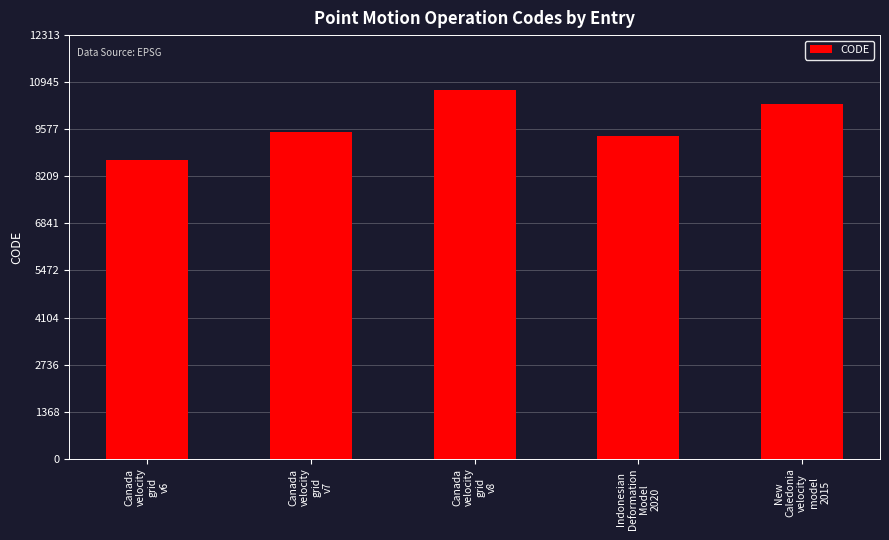

Rank the categories by value from lowest to highest.

Canada
velocity
grid
v6, Indonesian
Deformation
Model
2020, Canada
velocity
grid
v7, New
Caledonia
velocity
model
2015, Canada
velocity
grid
v8